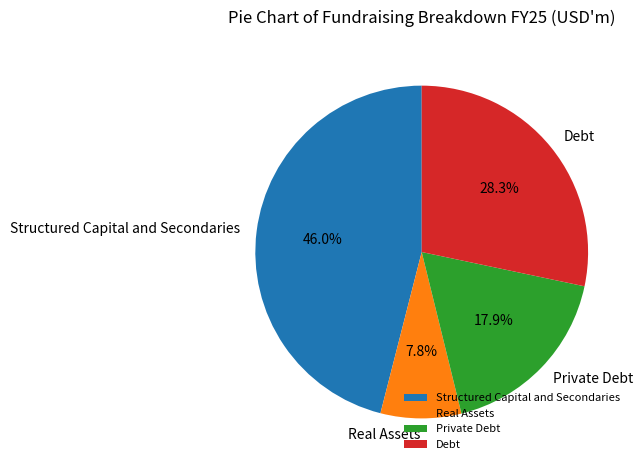

Rank the categories by value from highest to lowest.

Structured Capital and Secondaries, Debt, Private Debt, Real Assets